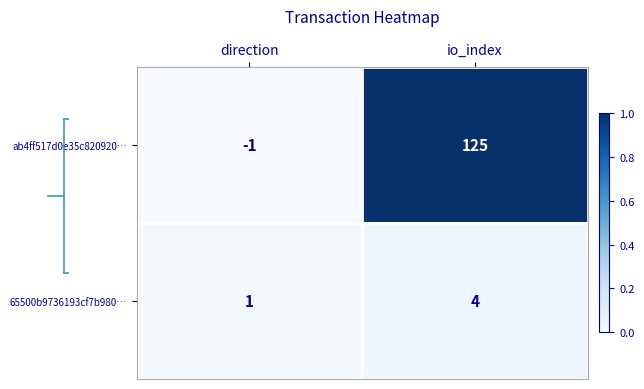

How many series are shown in this chart?

2